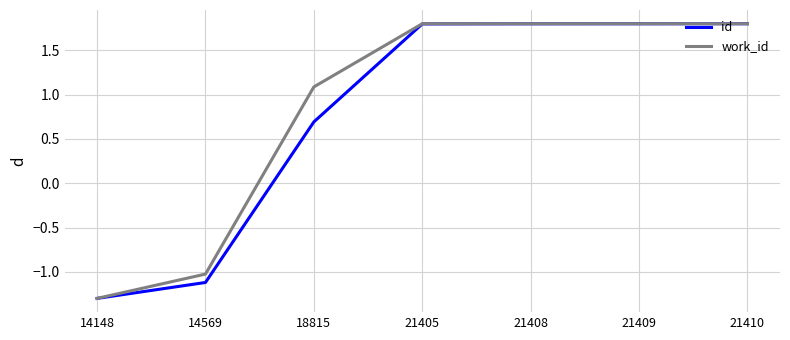

What is the difference between the highest and lowest values at 18815?

0.4